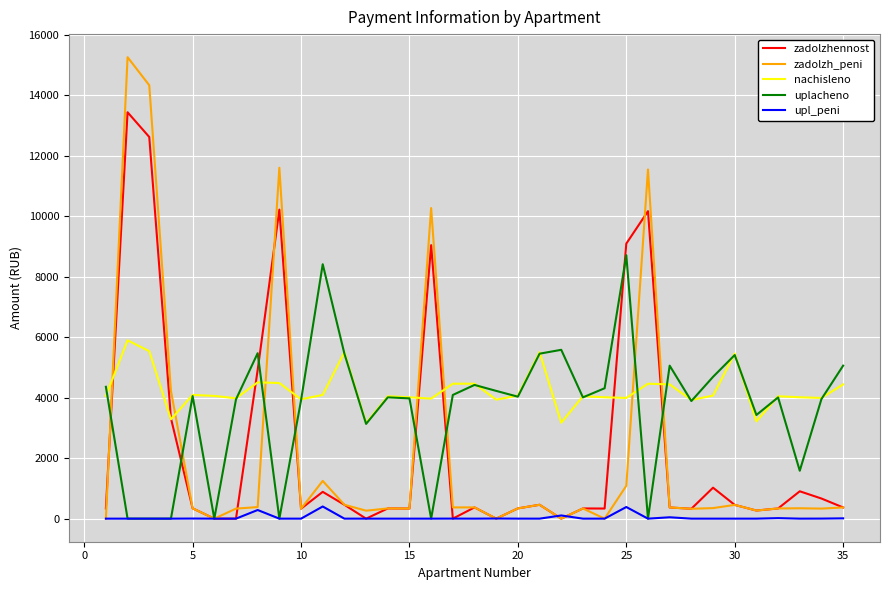

What is the greatest value displayed?

15255.5